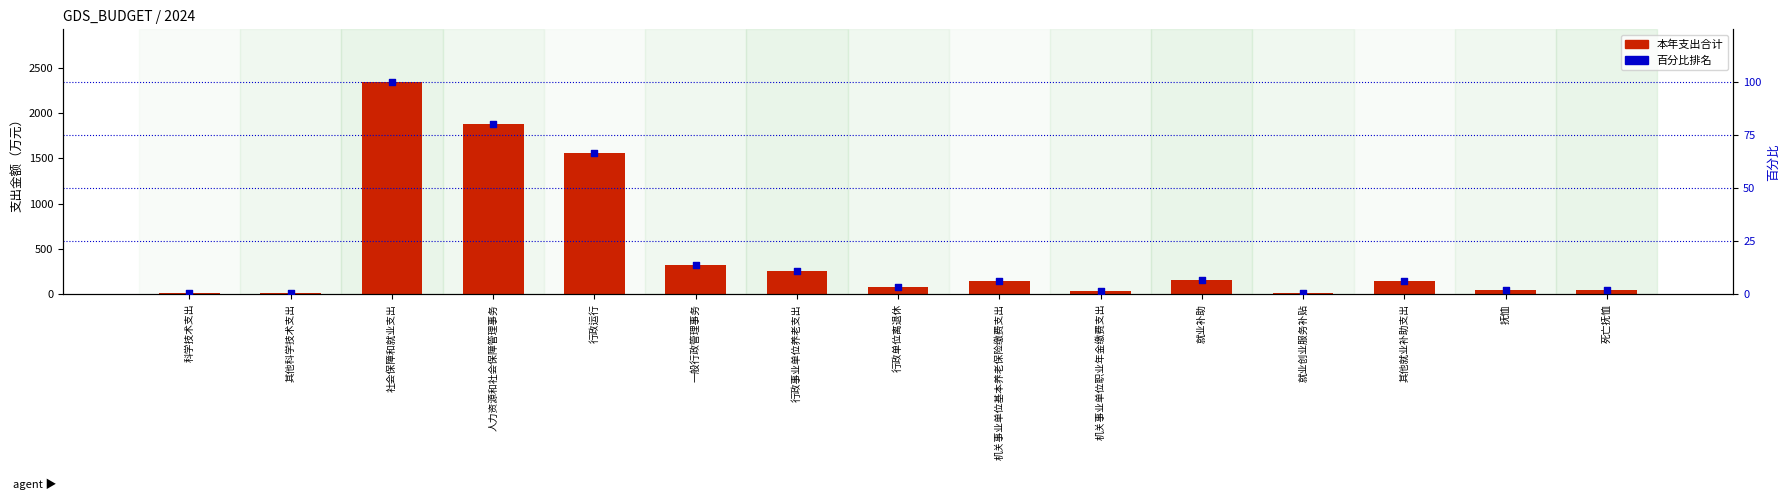

What is the total value across all series at 死亡抚恤?

44.6